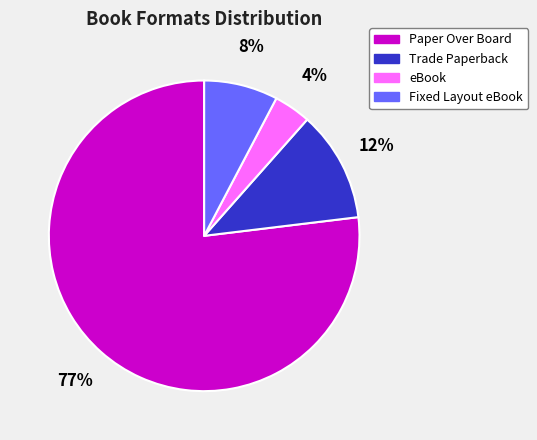

The Fixed Layout eBook slice represents 17% of the pie. True or false?

False